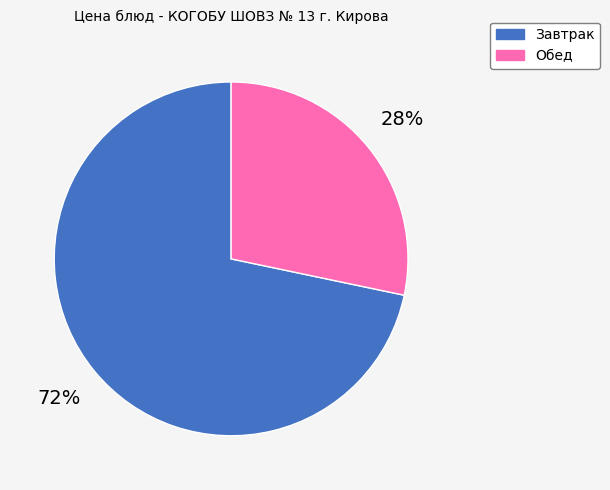

Is there a majority slice in this chart?

Yes